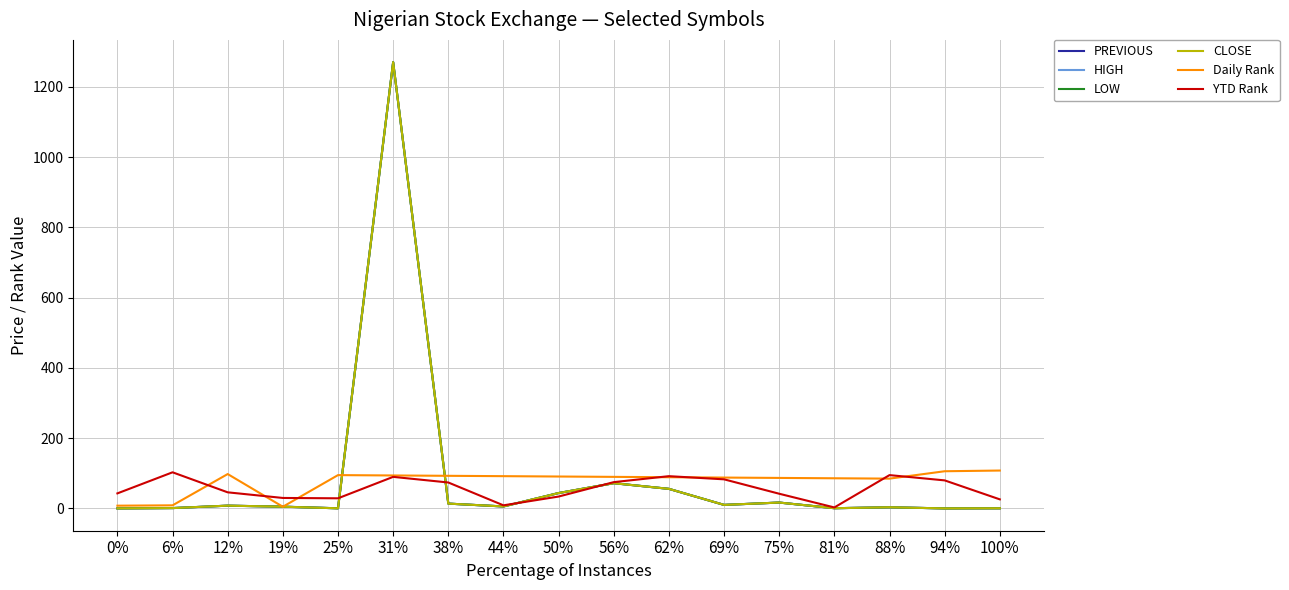

In HIGH, how many points are lower than both neighbors (excluding endpoints)?

5